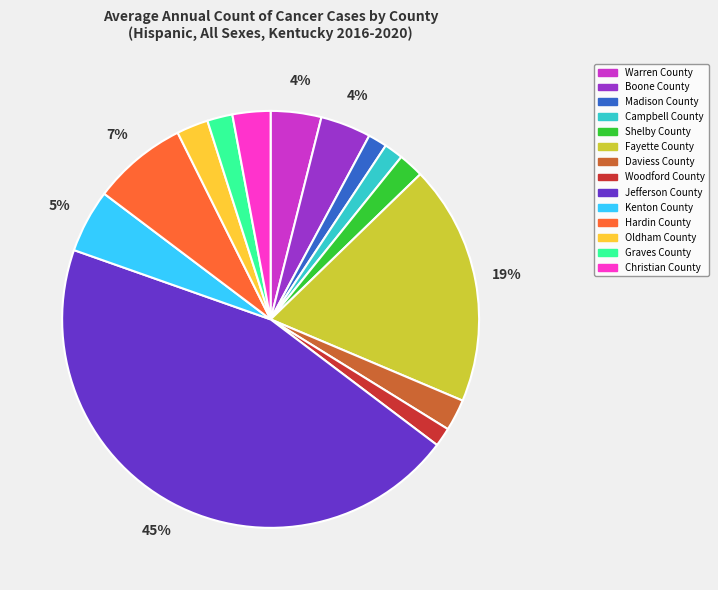

Between Kenton County and Woodford County, which is larger?

Kenton County